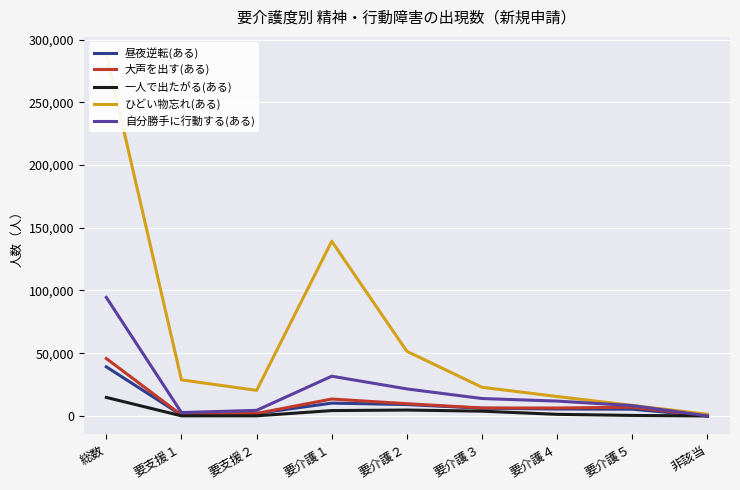

True or false: 昼夜逆転(ある) and 一人で出たがる(ある) intersect in this chart.

False